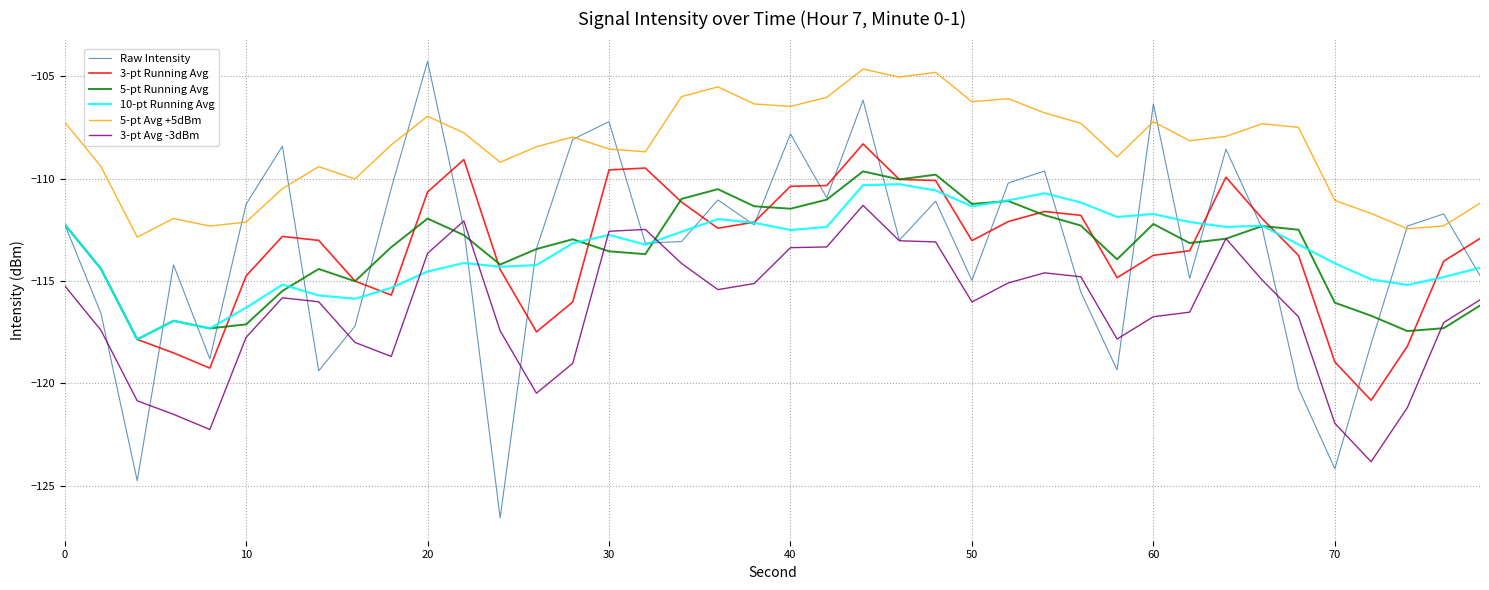

Which series has the largest range (max minus min)?

Raw Intensity